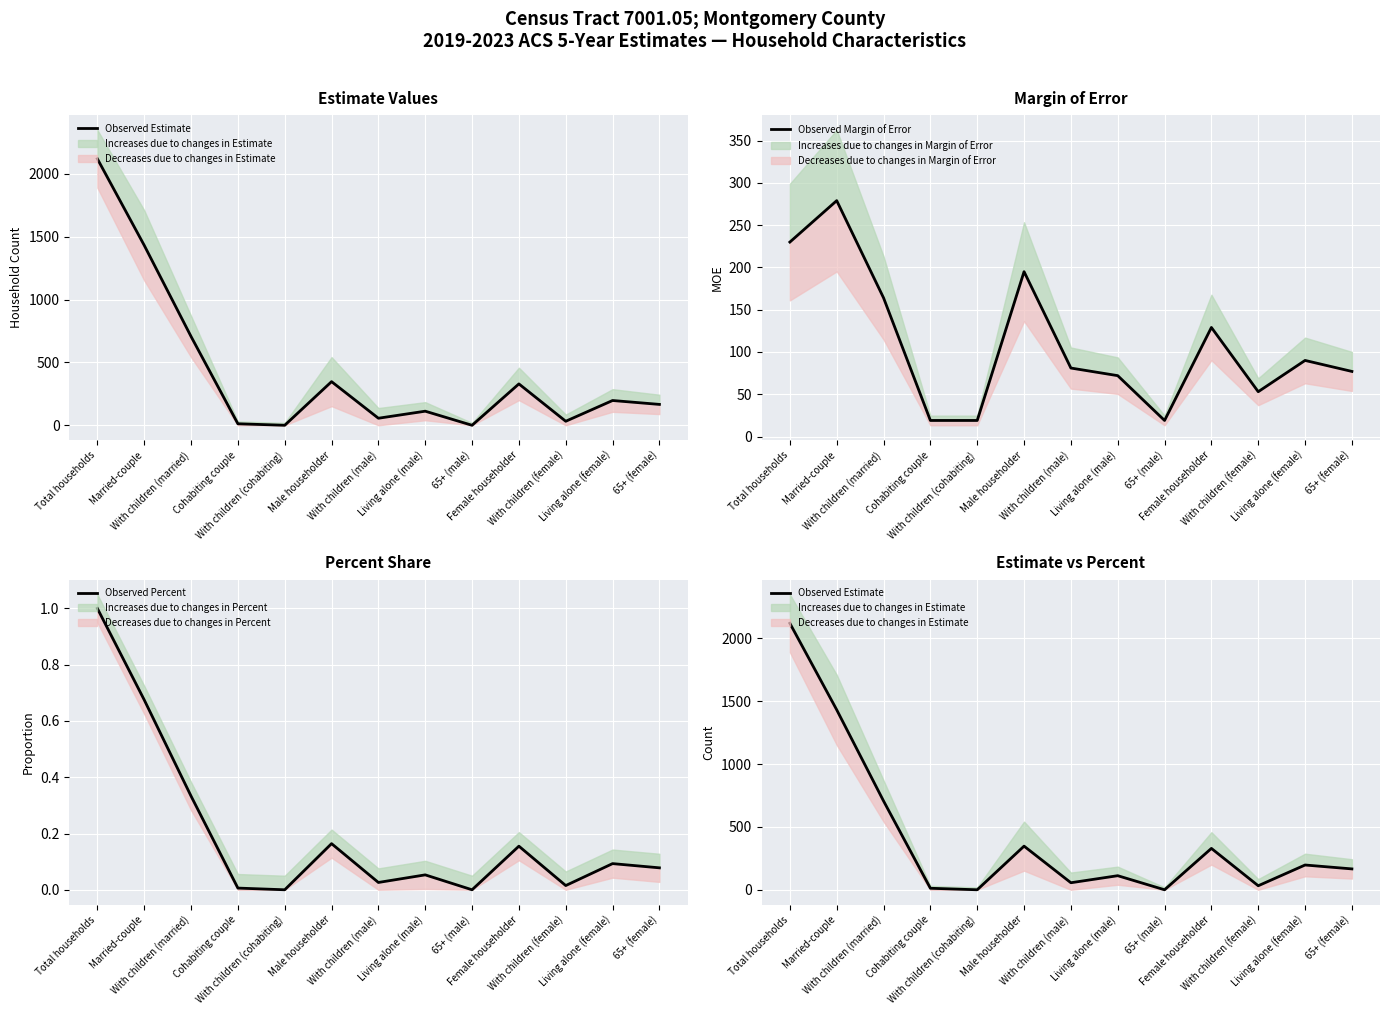

Which series changed the most between With children (cohabiting) and Living alone (male)?

Observed Estimate